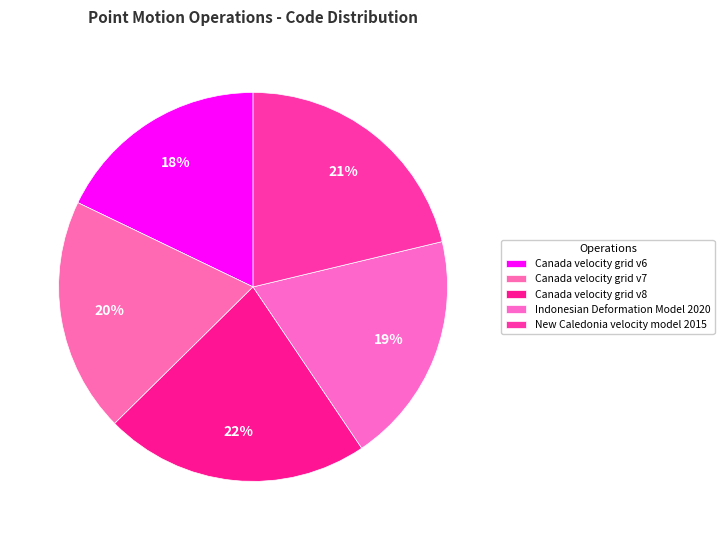

What percentage is NOT represented by Canada velocity grid v8?

78.0%